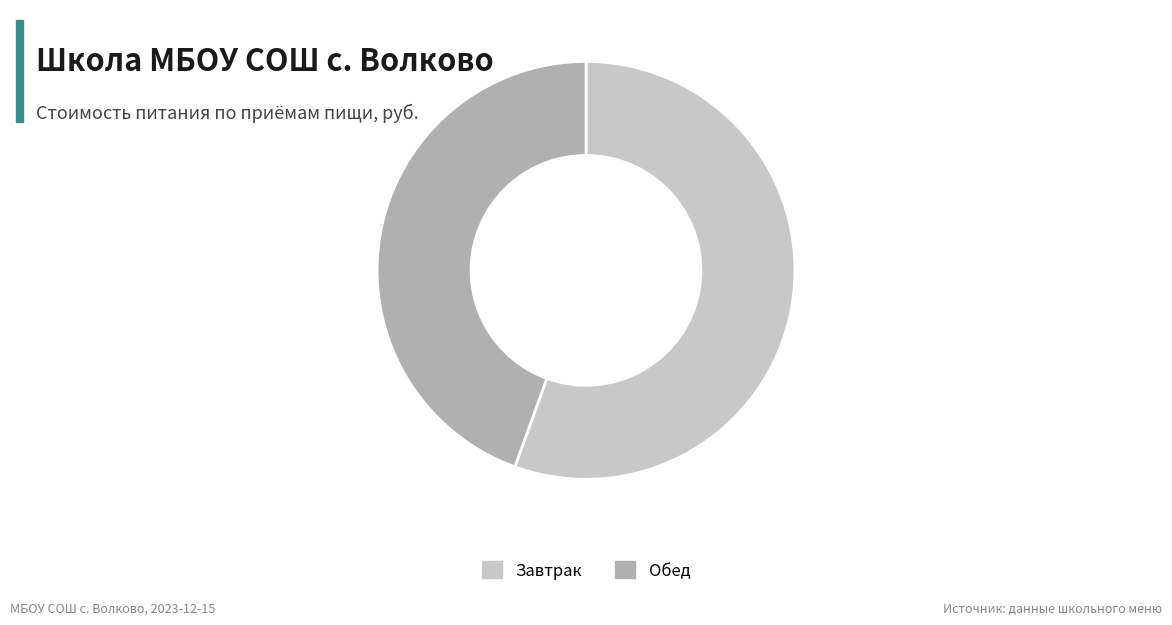

Approximately how many times larger is the value at Завтрак compared to Обед?

1.2